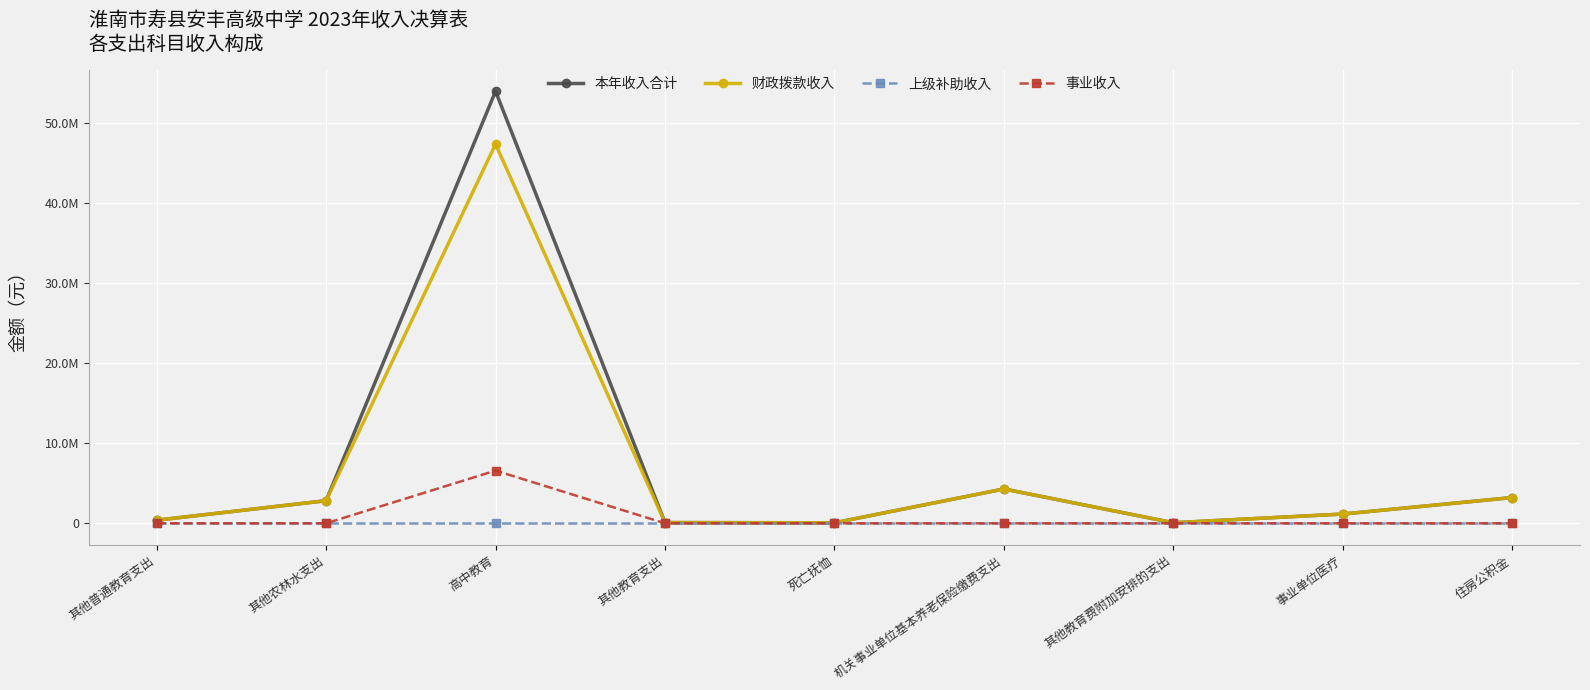

What are all the series names shown in the legend?

本年收入合计, 财政拨款收入, 上级补助收入, 事业收入